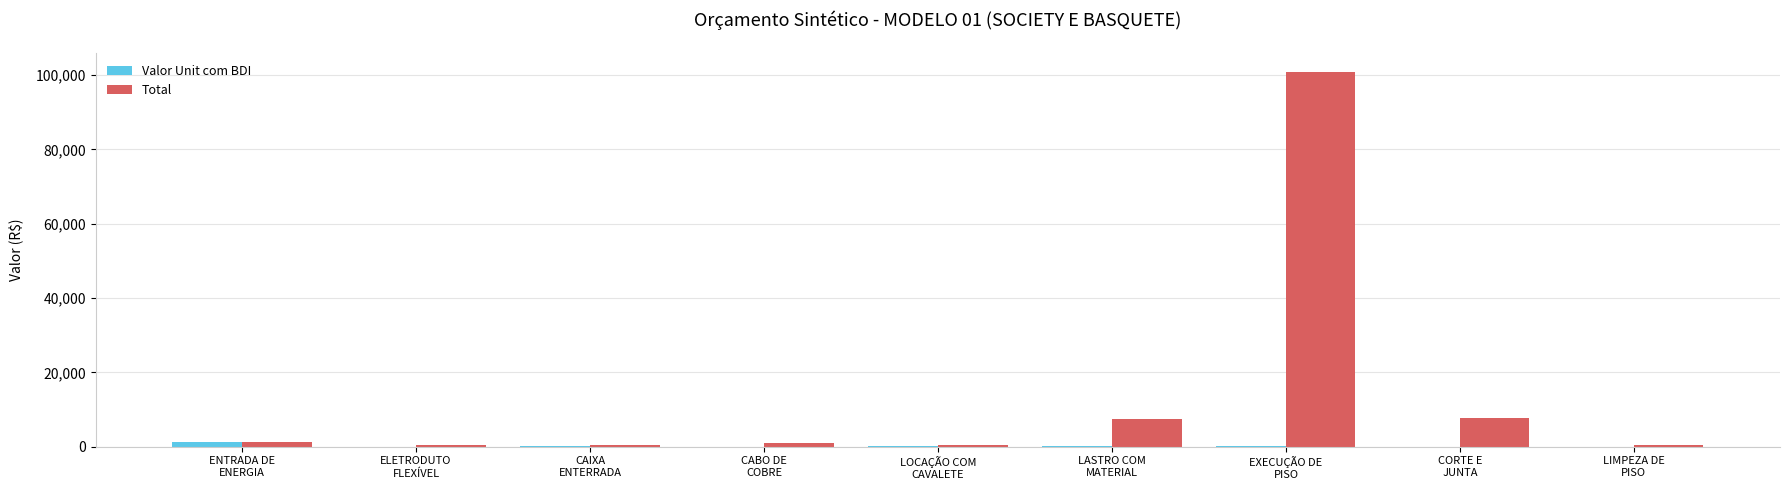

Which series has the largest total across all categories?

Total